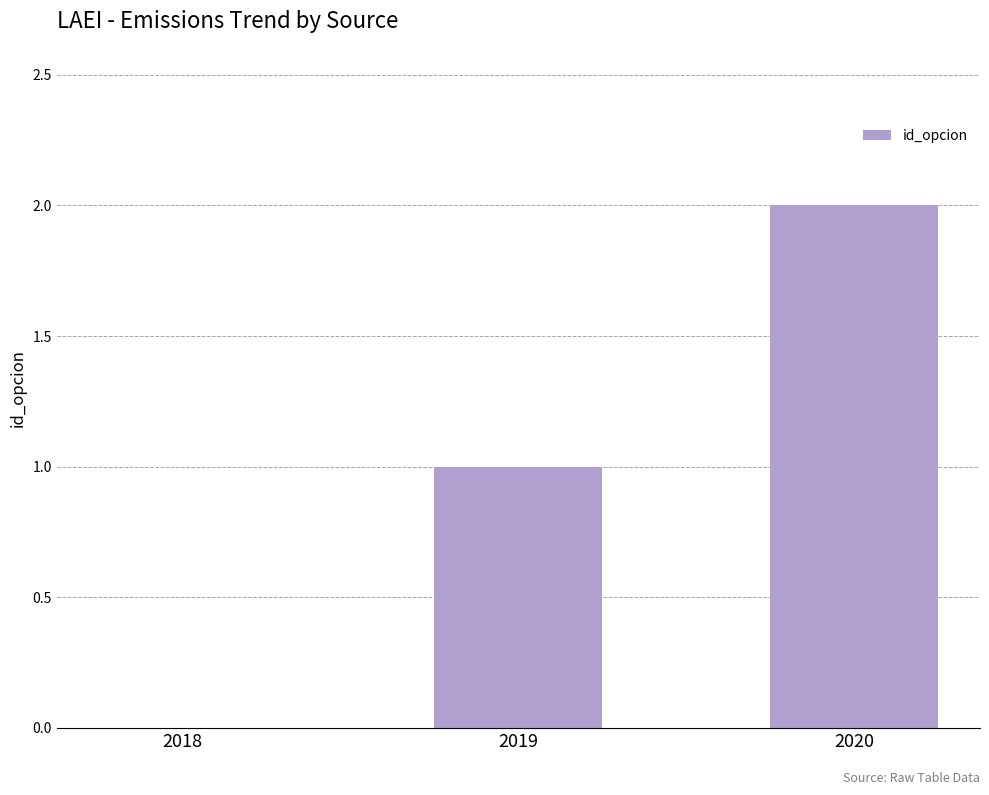

Count the values in the range 0 to 2.

3